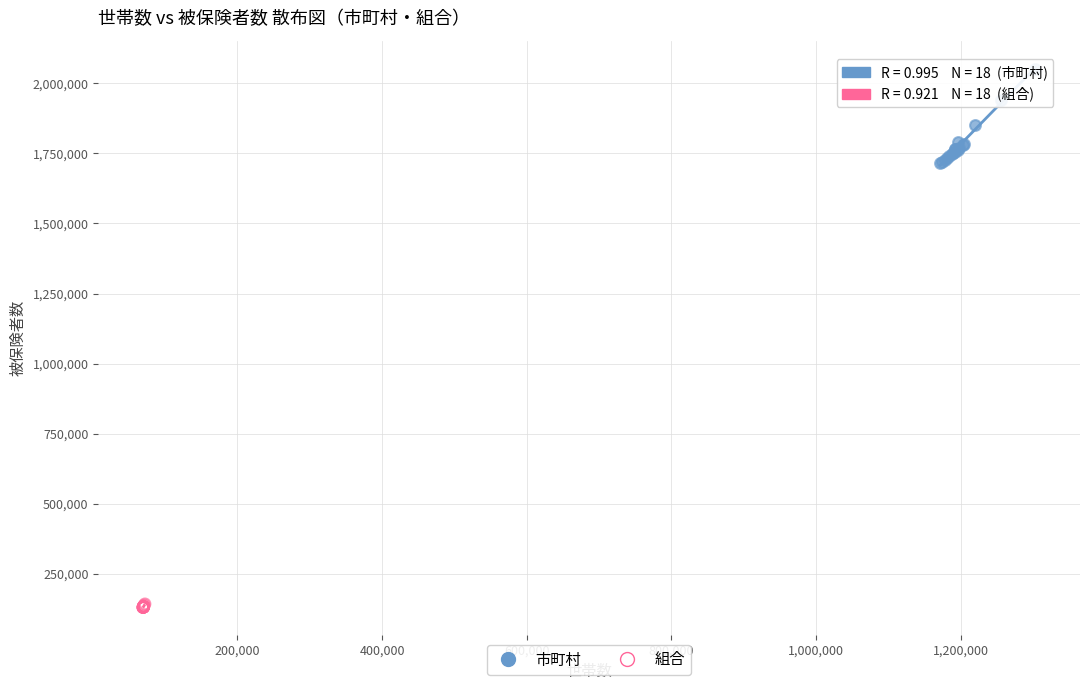

Which series reaches the minimum Y coordinate?

組合